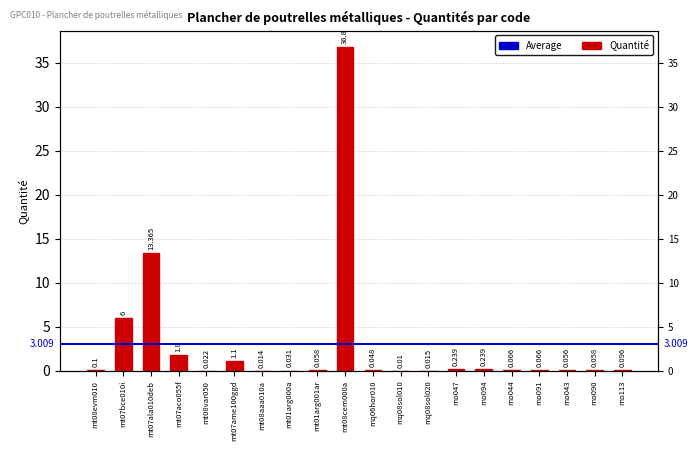

Where is the data nearest to the value 18?

mt07ala010deb